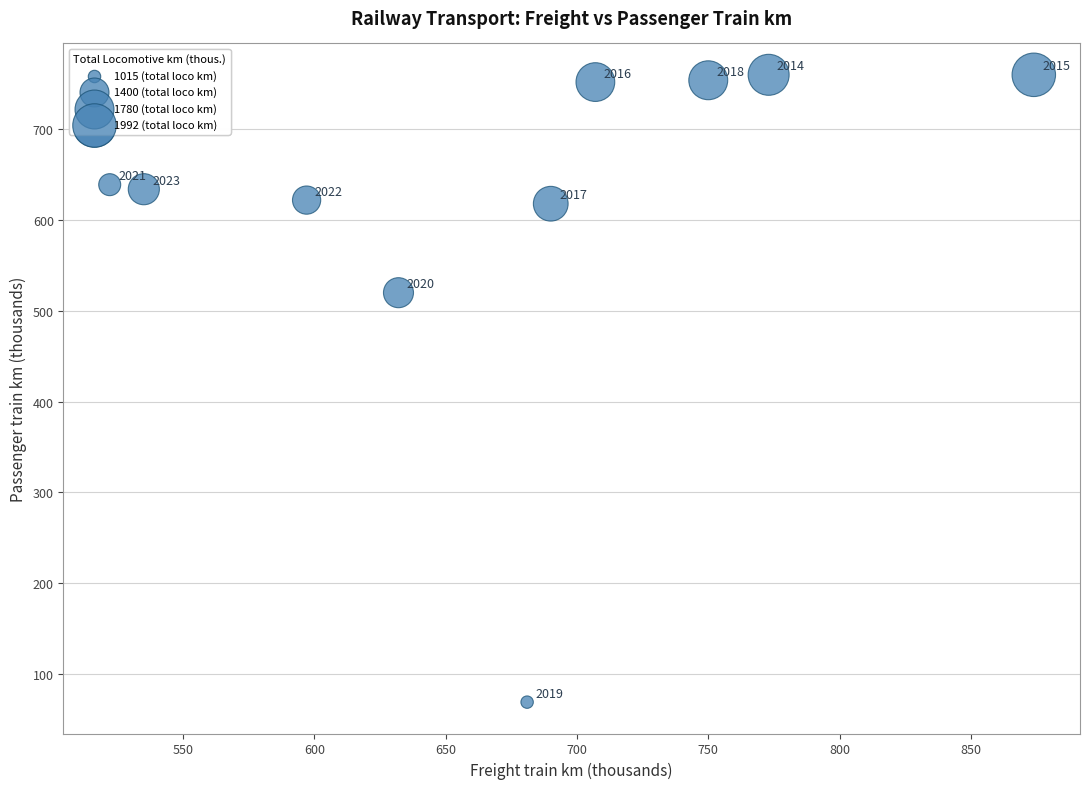

What is the range of X values (max minus min)?

352